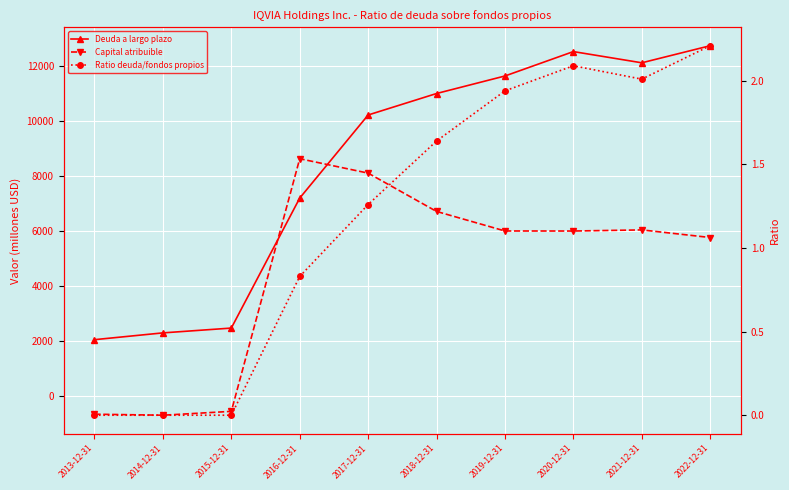

Does the chart display data point markers on the line(s)?

Yes